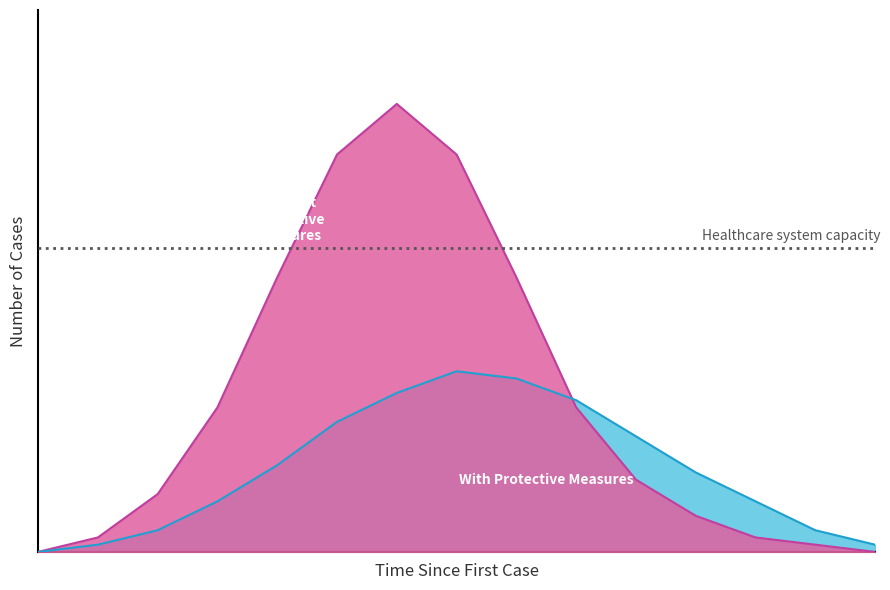

Where is the first local maximum for Without Protective Measures?

6